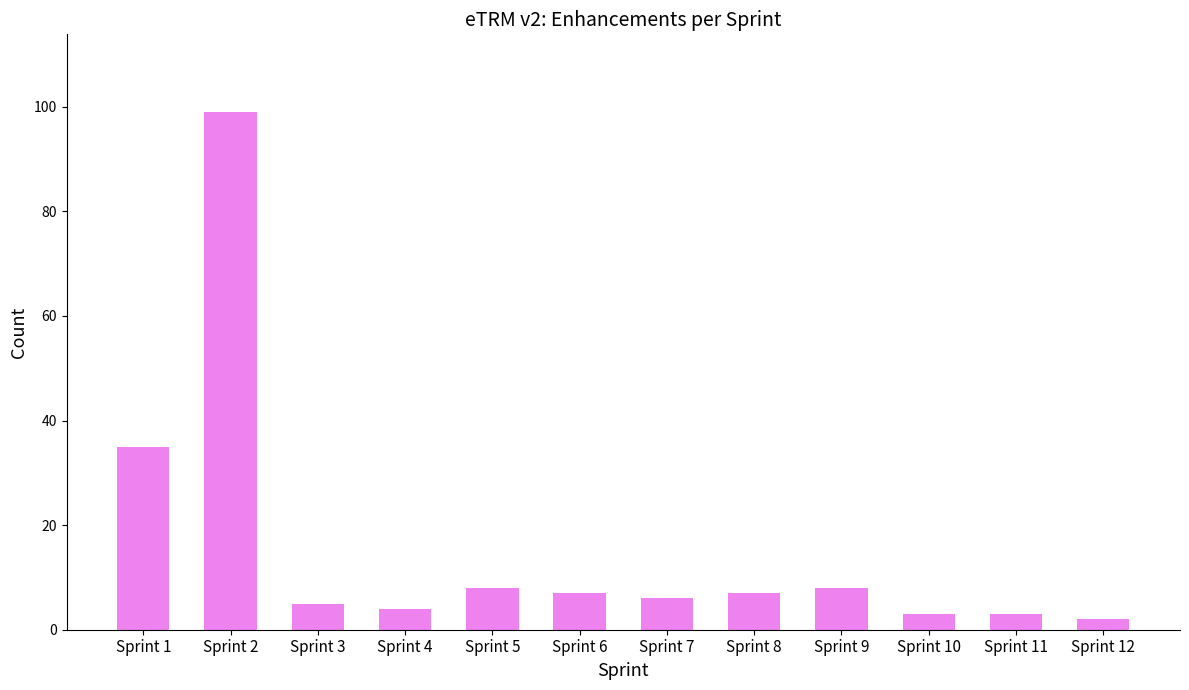

True or false: the data shows 5 at Sprint 3.

True